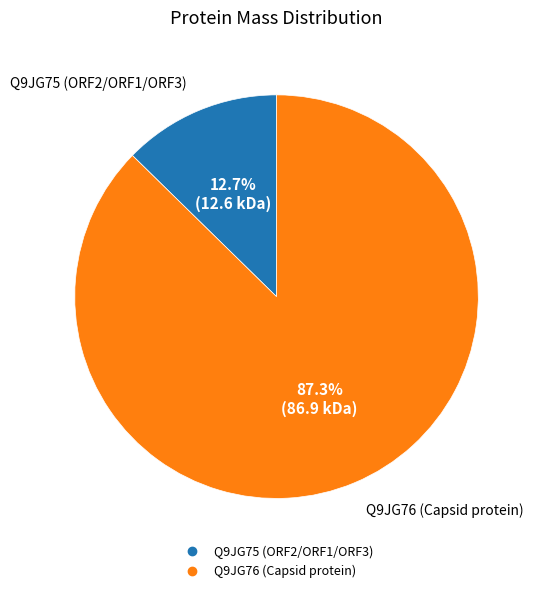

Is there any slice that represents more than half of the pie?

Yes